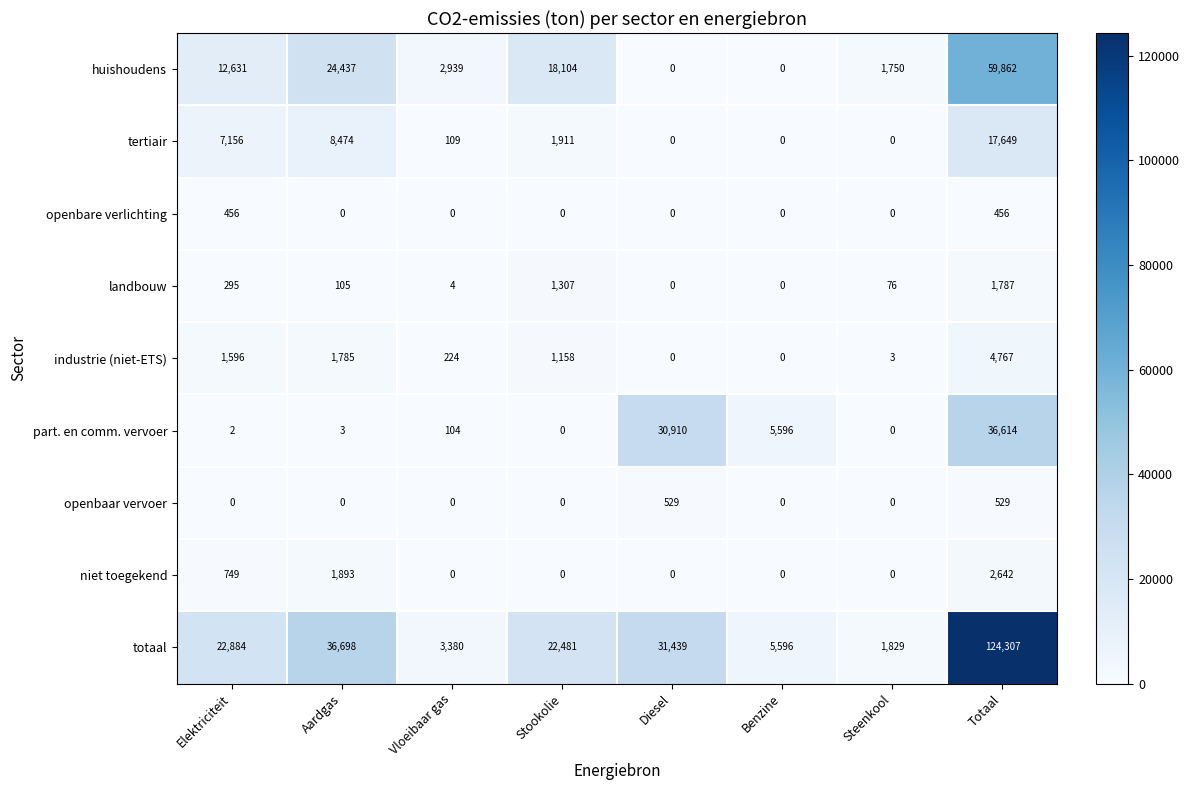

The totaal series shows 1514 at Vloeibaar gas. True or false?

False